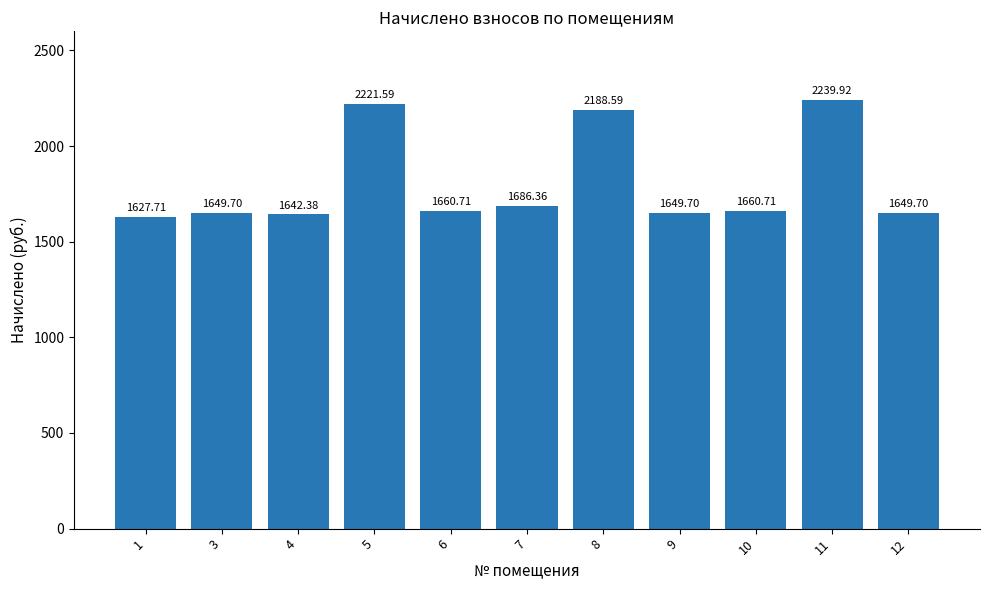

Approximately how many times larger is the value at 9 compared to 7?

1.0